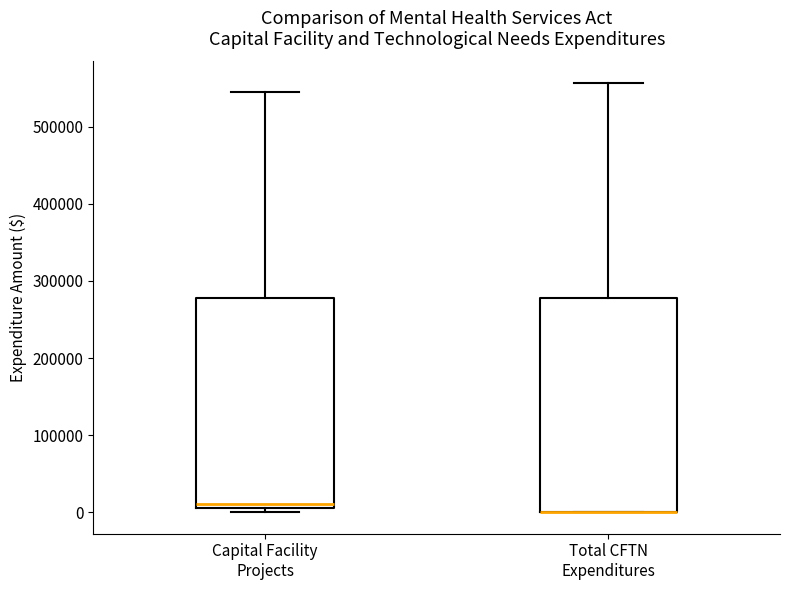

Where is the lower edge of the box for Total CFTN Expenditures on the y-axis? The values are not printed on the chart, so give them approximately, as read against the axis.

0